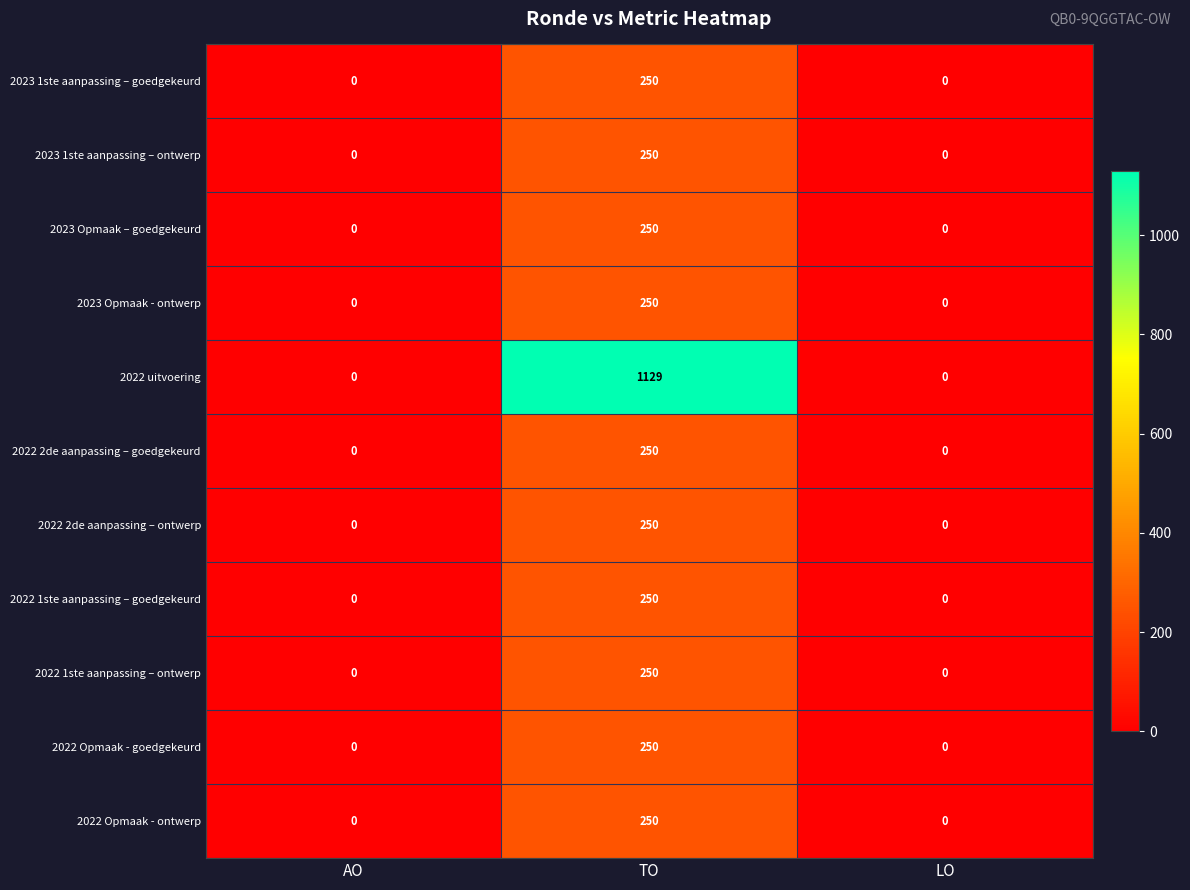

Which label corresponds to the largest value in the chart?

TO